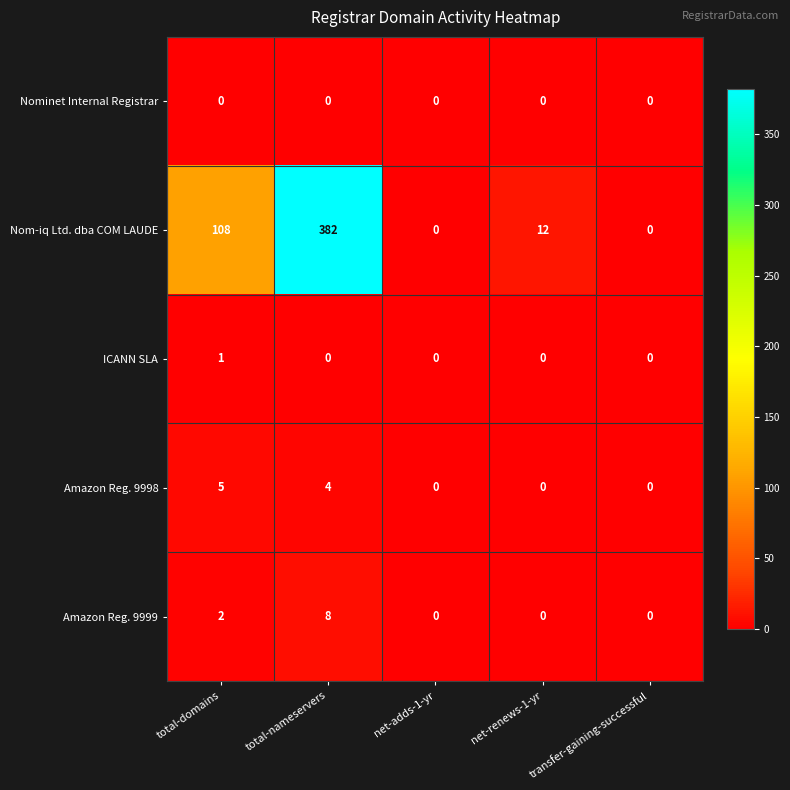

What is the difference between the maximum and second lowest values in the Amazon Reg. 9998 series?

5